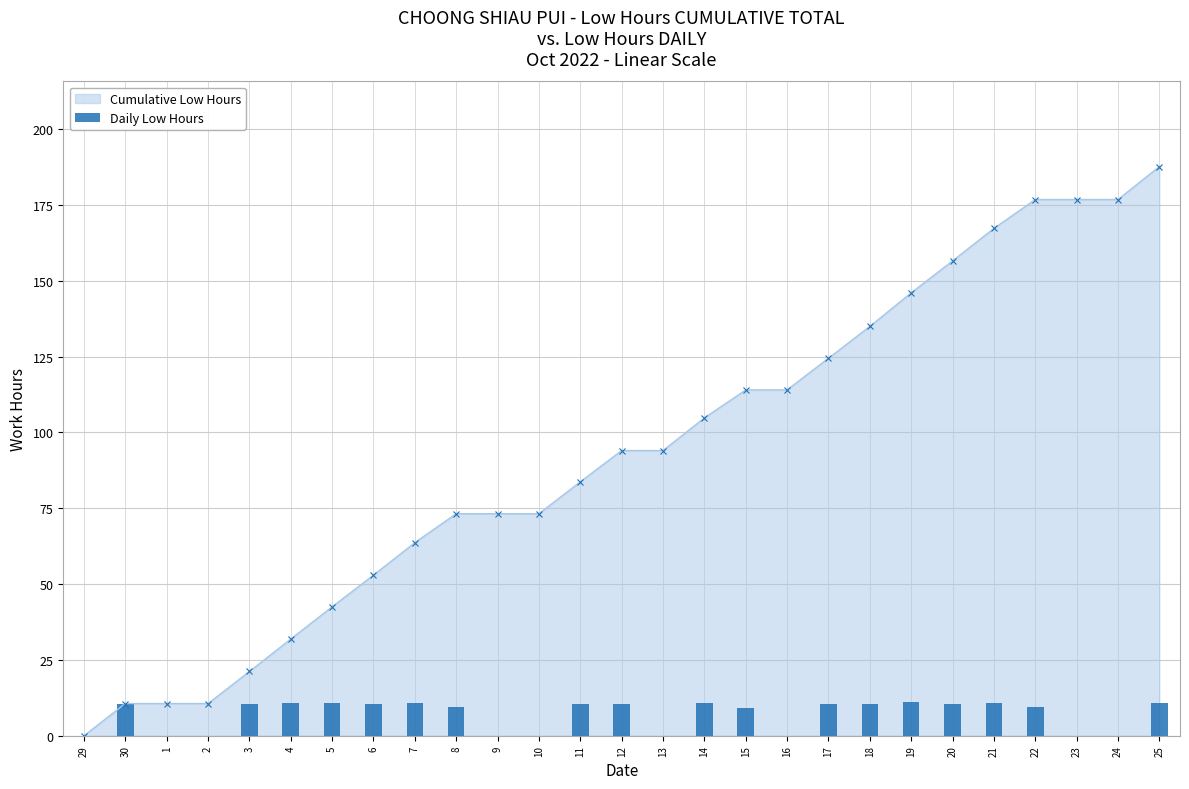

Does the chart contain stacked bars?

No